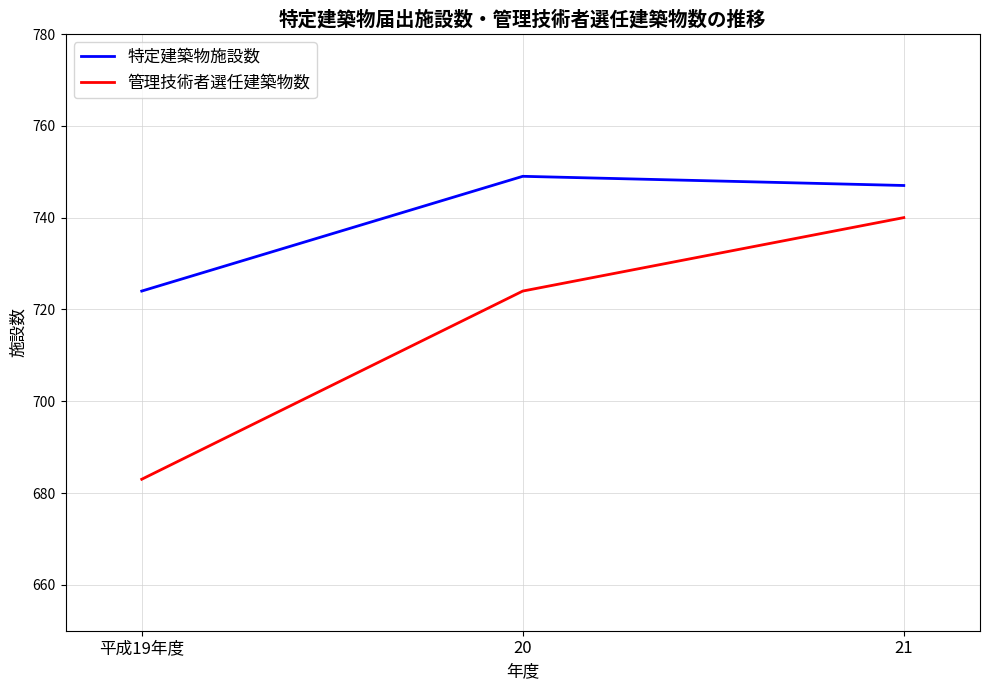

Does the chart have visible grid lines?

Yes